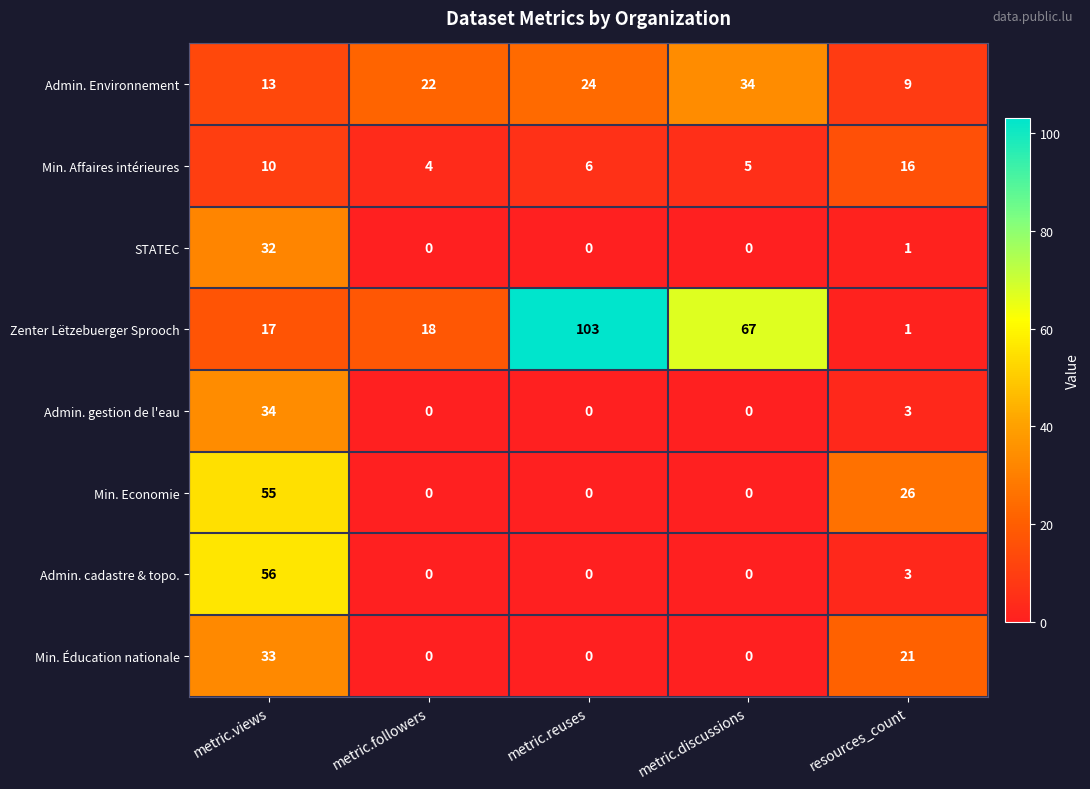

Which series has the largest range (max minus min)?

Zenter Lëtzebuerger Sprooch